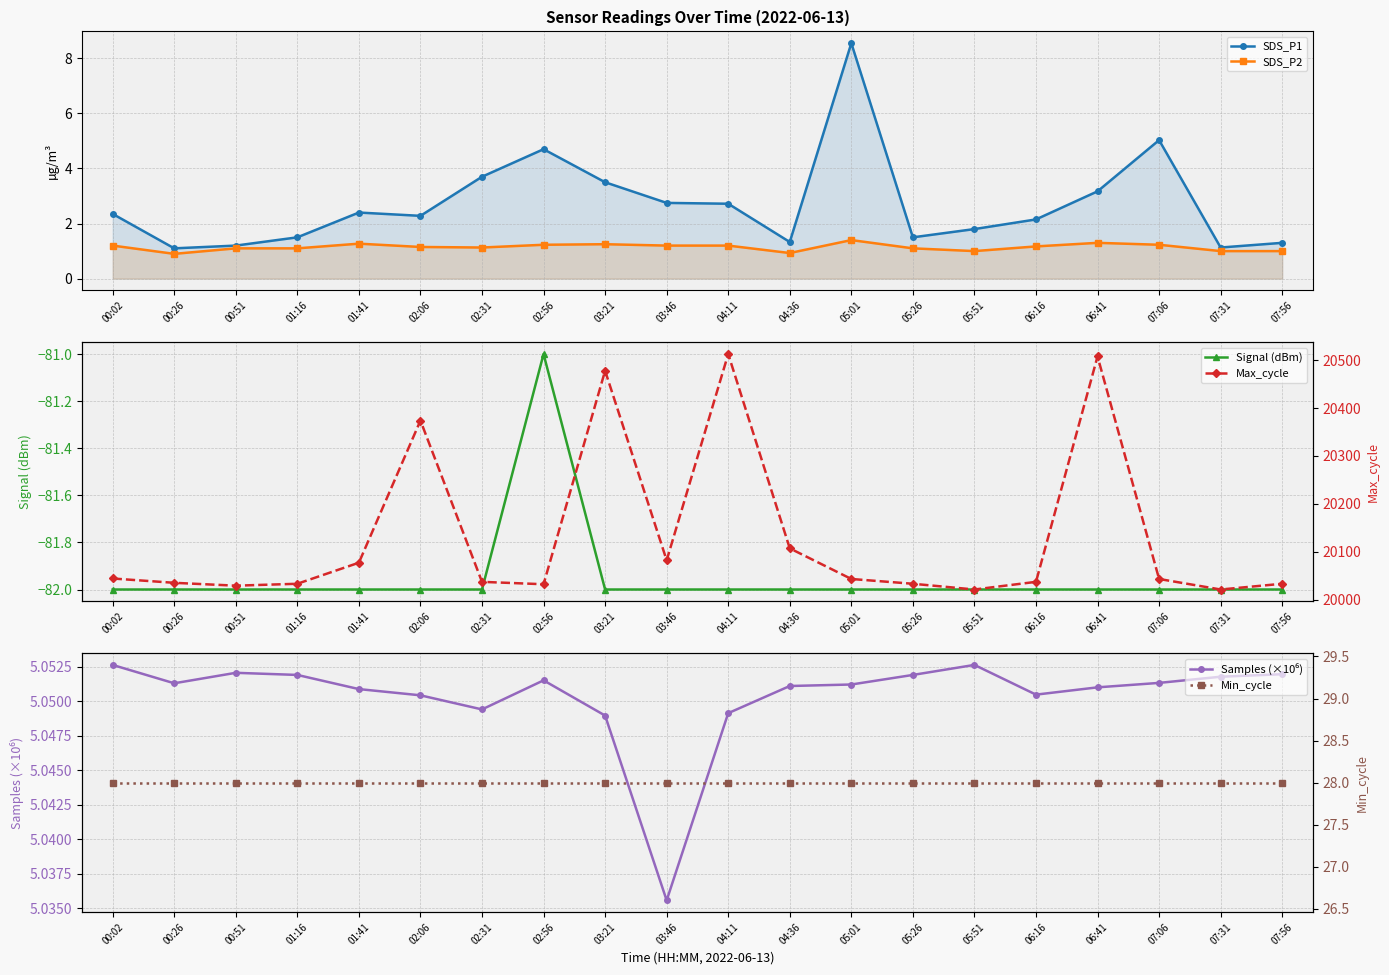

Which series has the widest spread of values?

Max_cycle